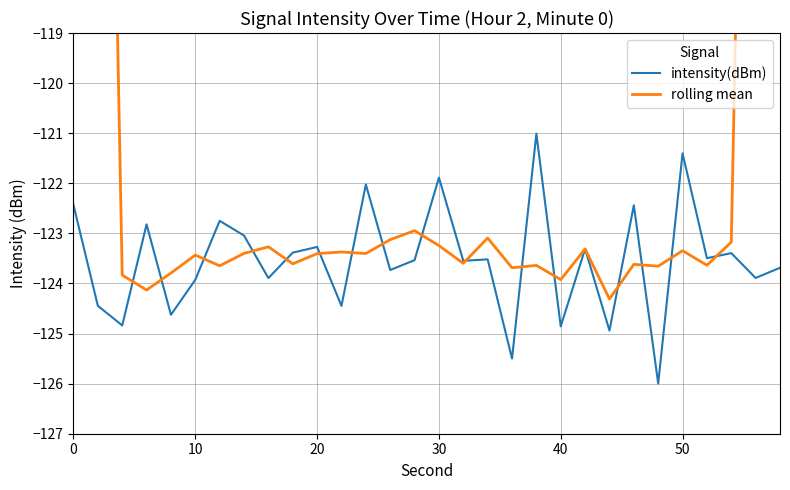

What is the average value of the intensity(dBm) series?

-123.5